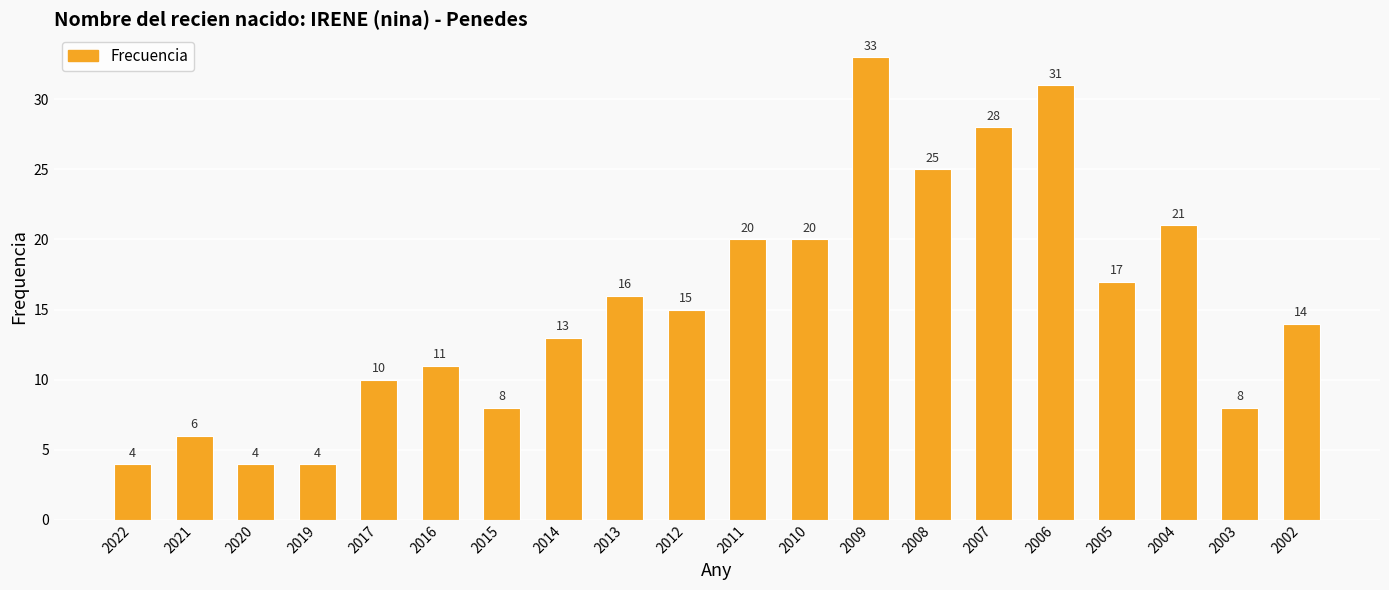

Where is the data nearest to the value 18?

2005